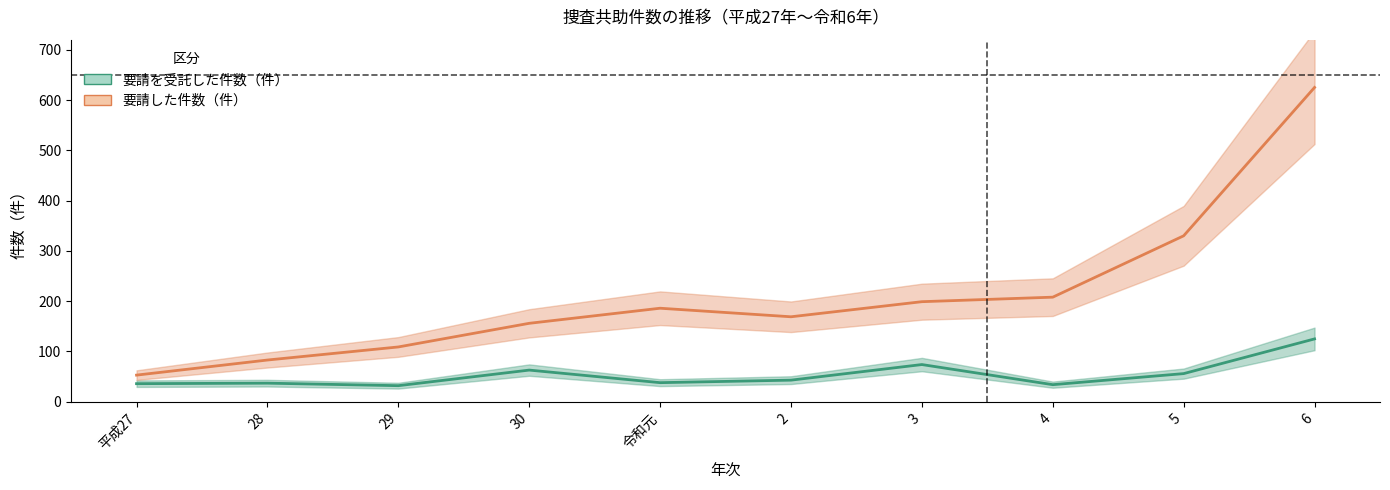

How many data points in 要請を受託した件数（件） are less than 43?

5